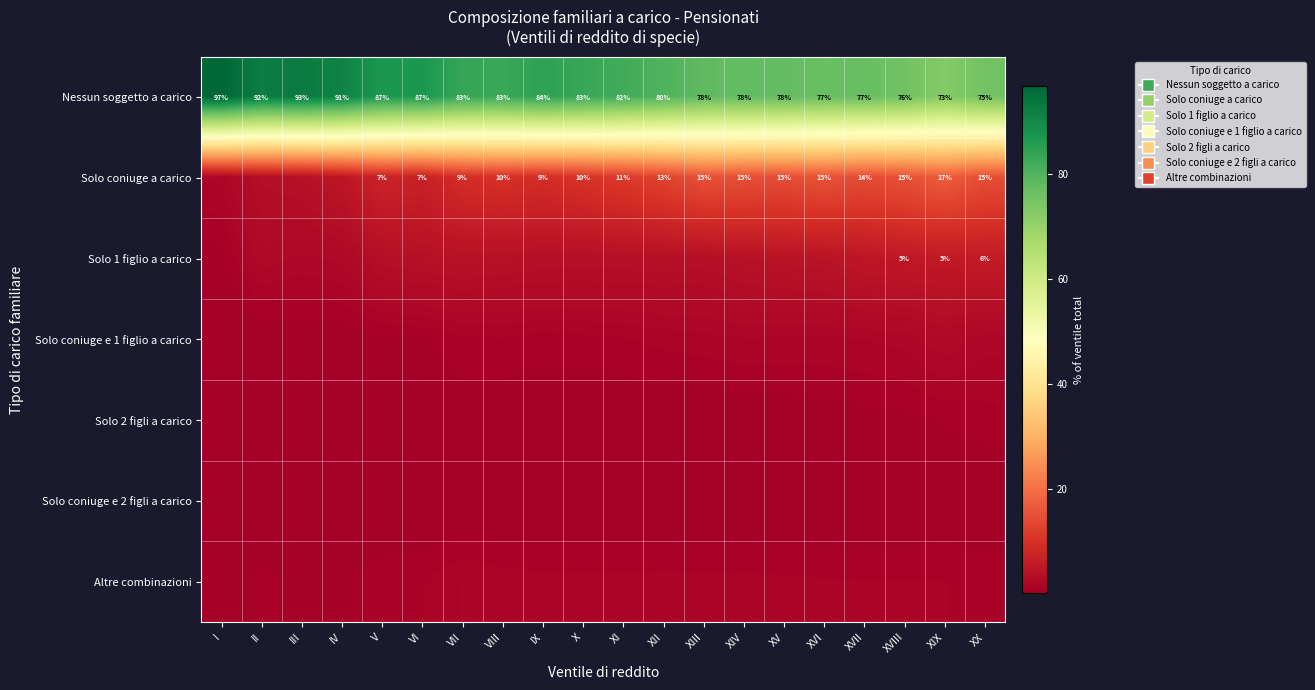

What is the difference between the maximum and minimum values in the Altre combinazioni series?

1.3